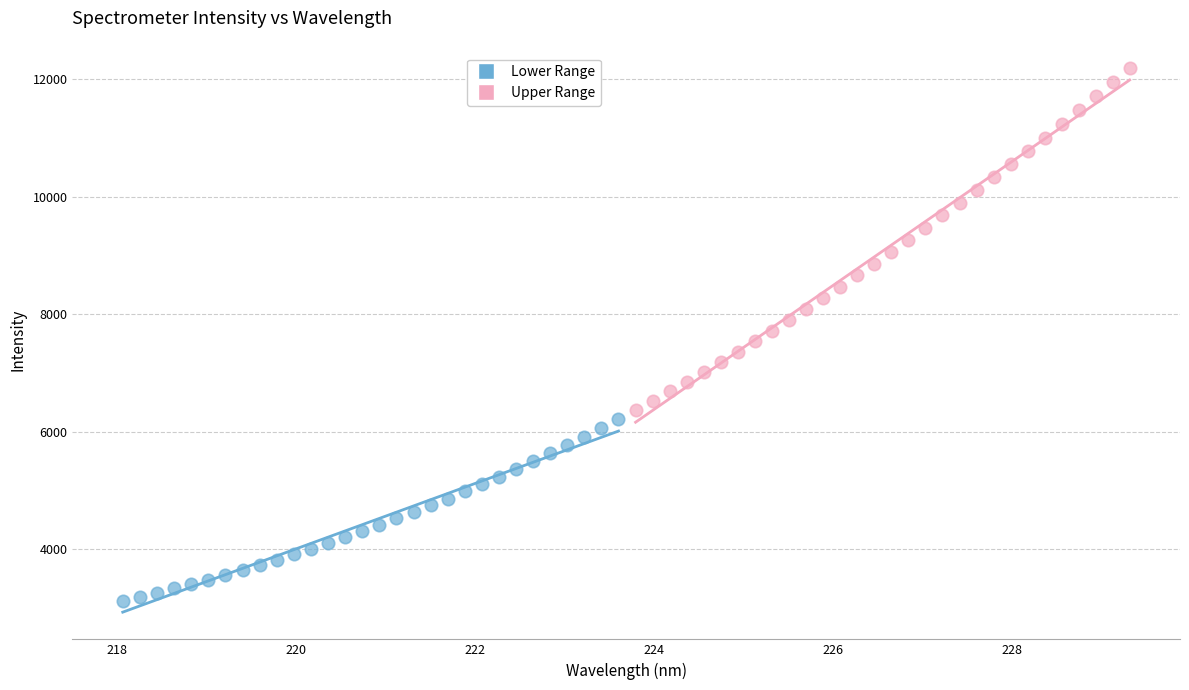

What are all the series names shown in the legend?

Lower Range, Upper Range